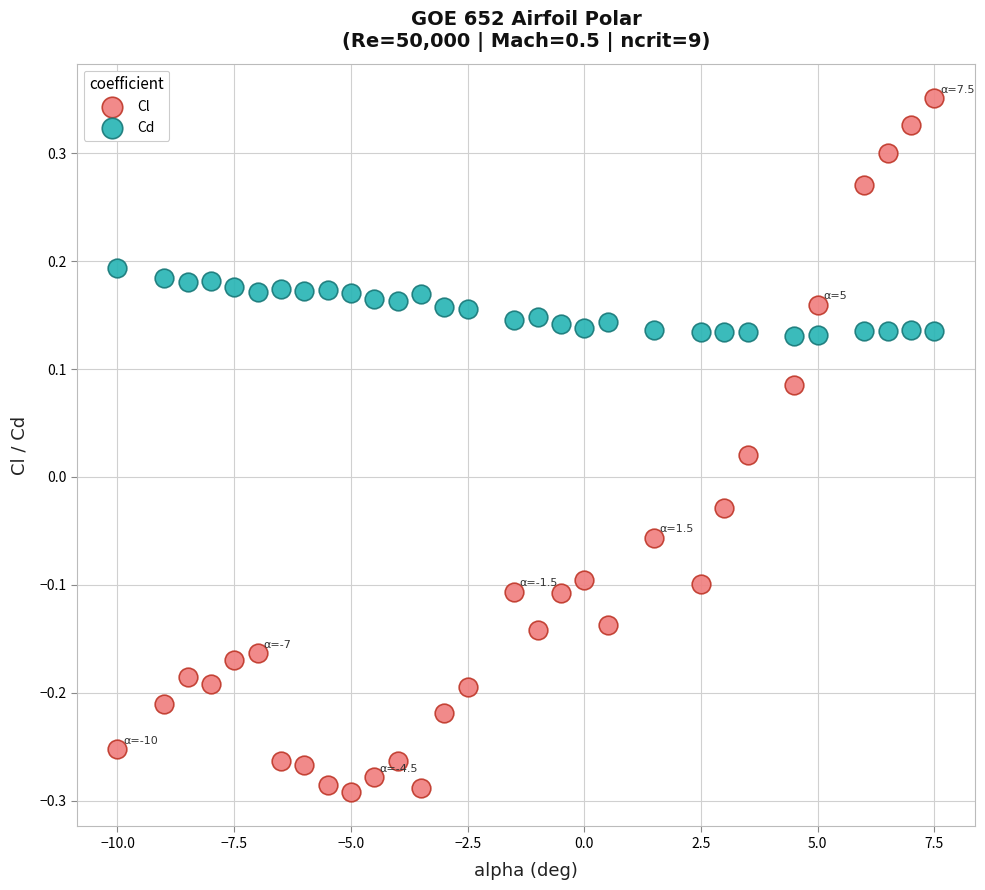

Which series reaches the minimum Y coordinate?

Cl